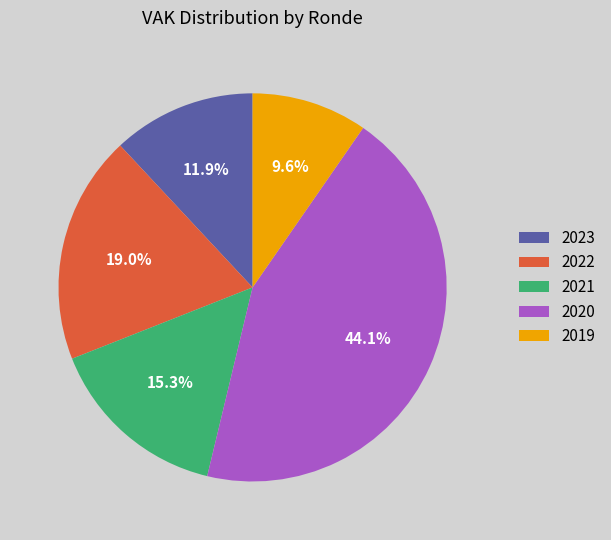

Rank the categories by value from lowest to highest.

2019, 2023, 2021, 2022, 2020